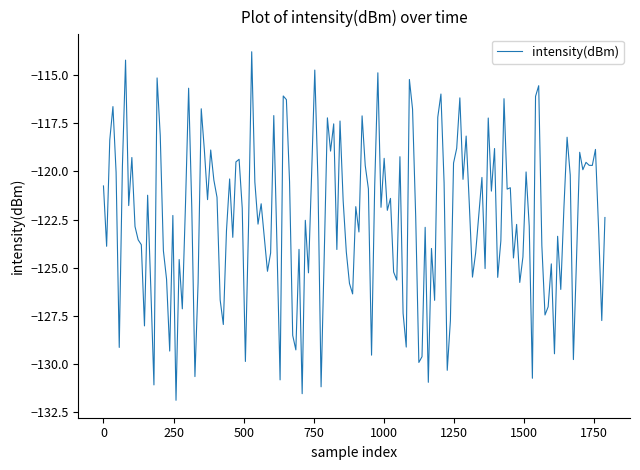

Count the number of categories in the chart.

160